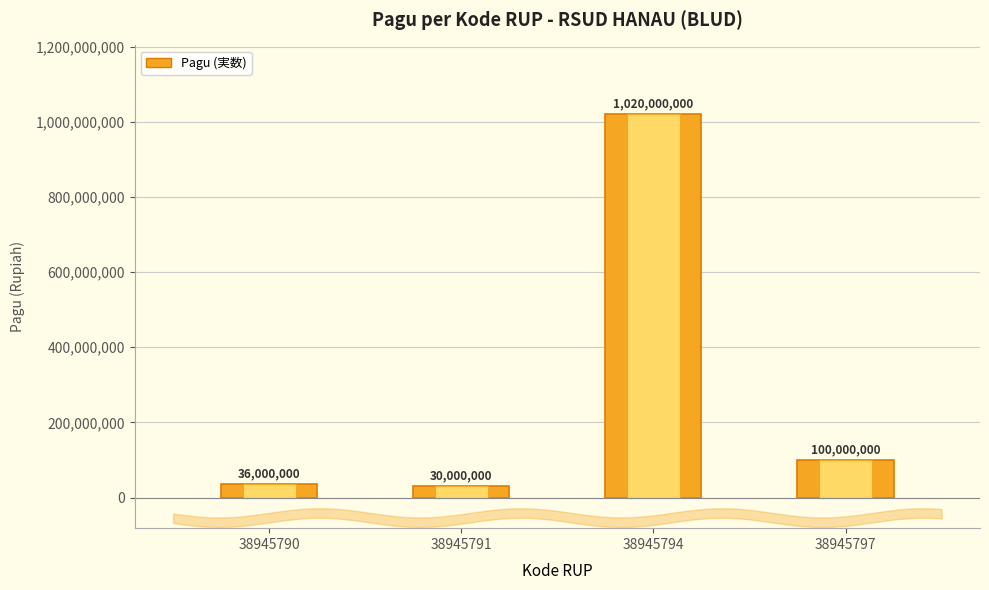

What is the difference between the maximum and minimum values?

990000000